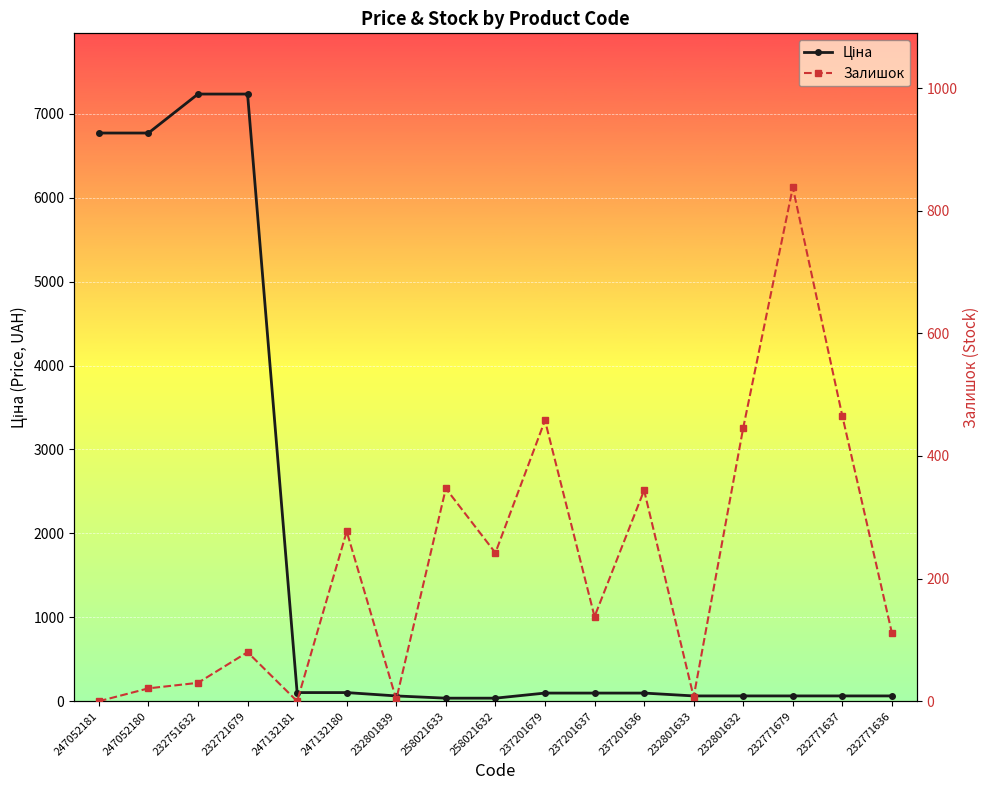

At which category is the sum across all series the highest?

232721679